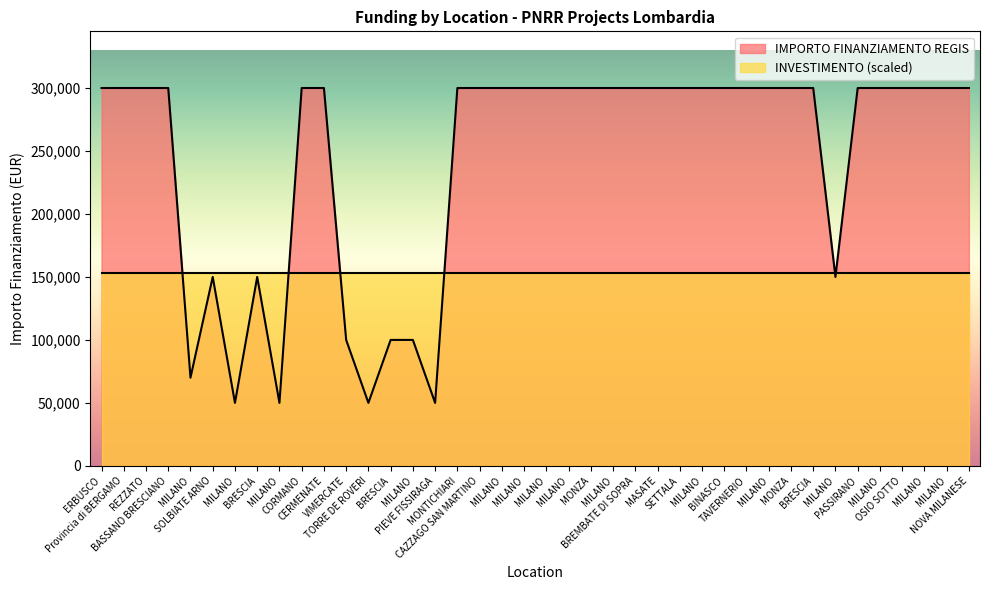

What is the ratio of the value at NOVA MILANESE to the value at CERMENATE?

1.0